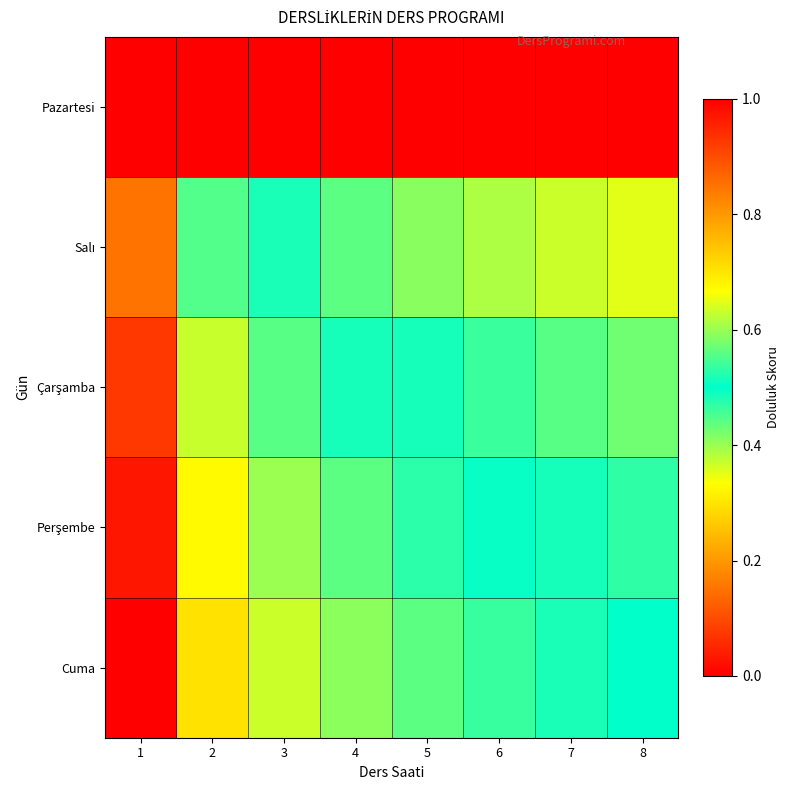

What is the difference between the highest and lowest values at 3?

0.6